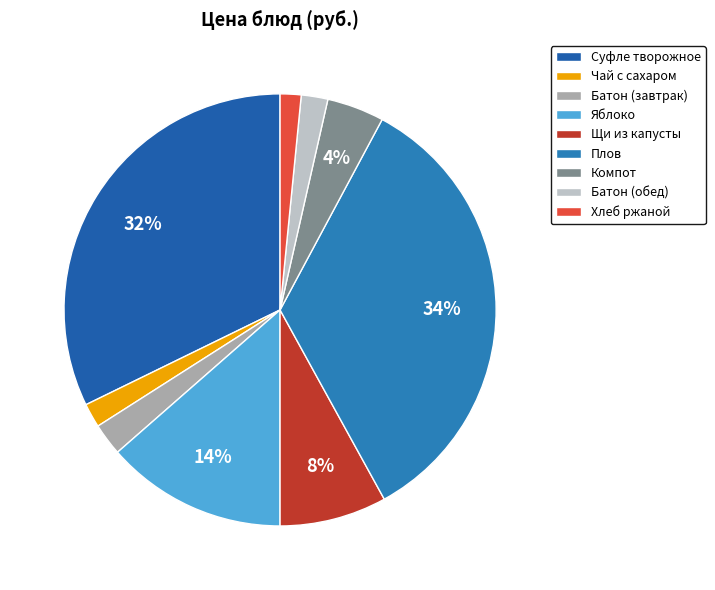

Rank the categories by value from lowest to highest.

Хлеб ржаной, Чай с сахаром, Батон (обед), Батон (завтрак), Компот, Щи из капусты, Яблоко, Суфле творожное, Плов